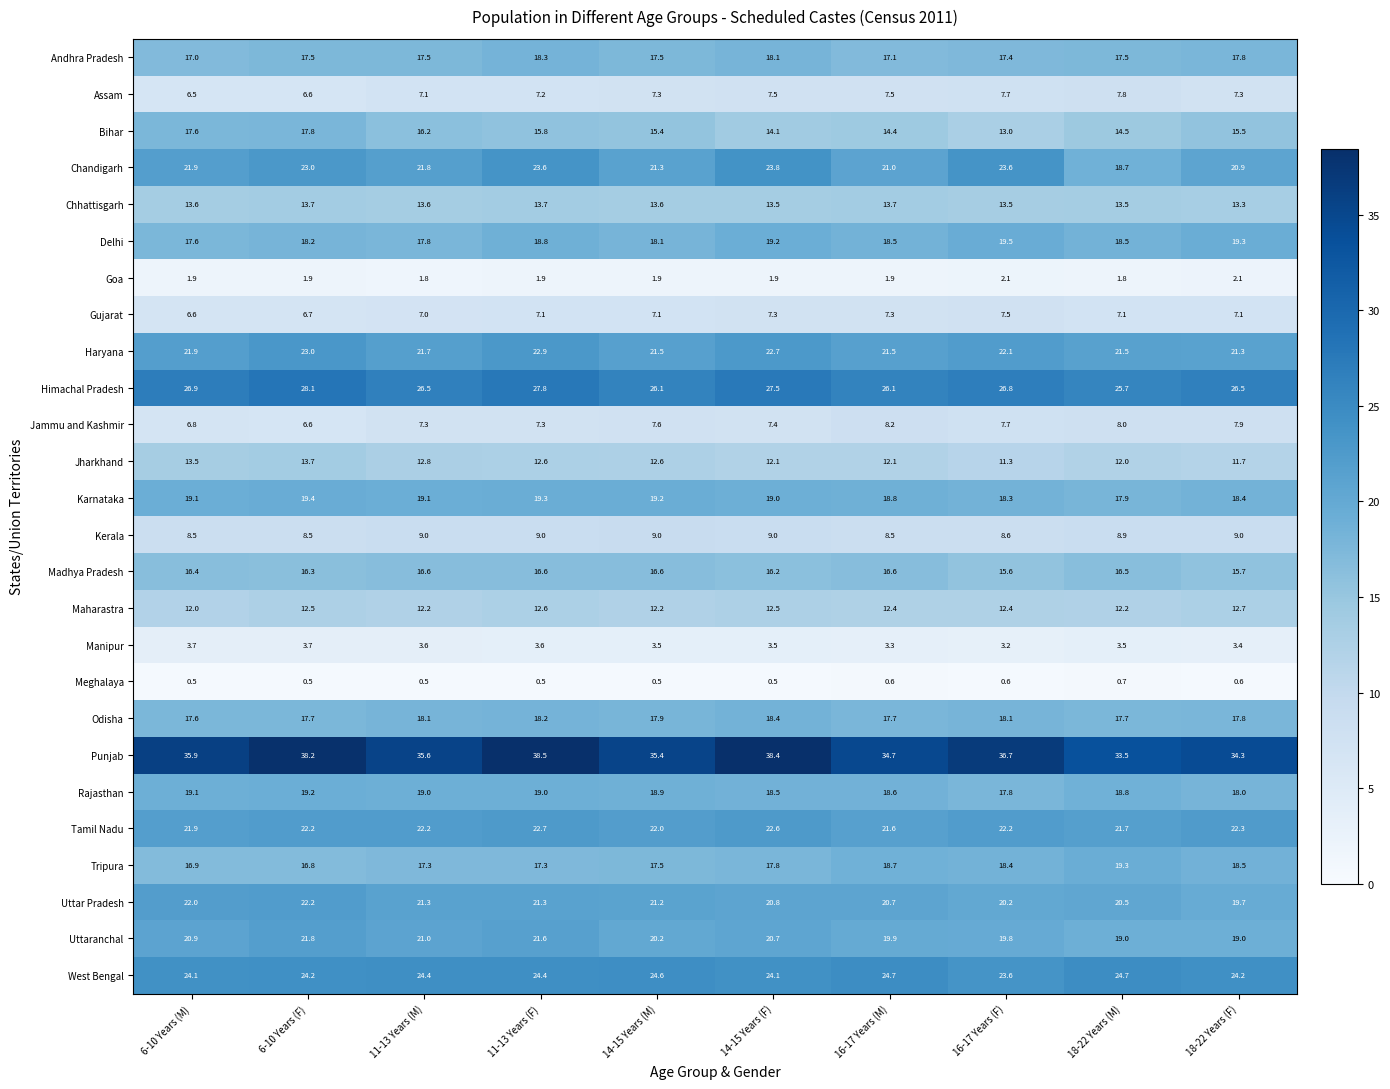

Which category has the highest value across all series?

11-13 Years (F)